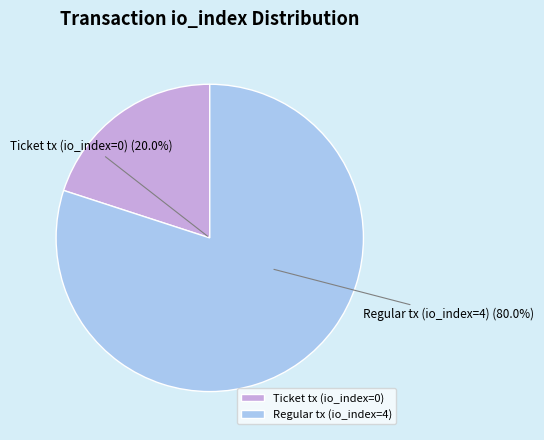

Count the number of slices in the pie.

2